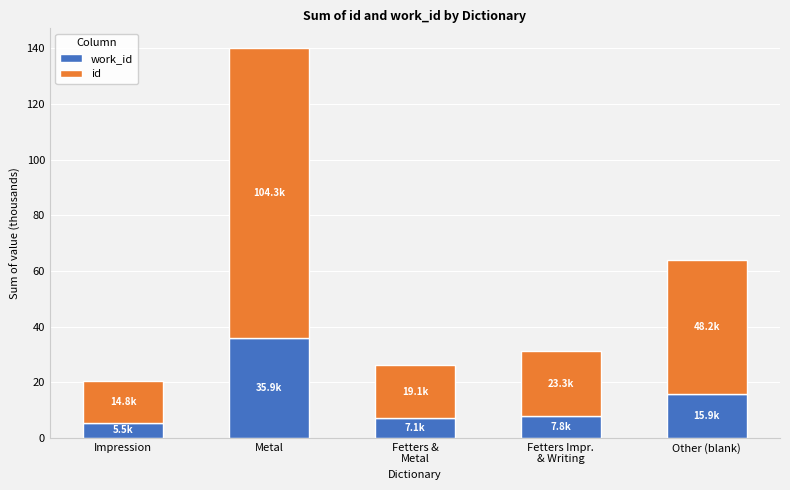

At which category is the sum across all series the highest?

Metal